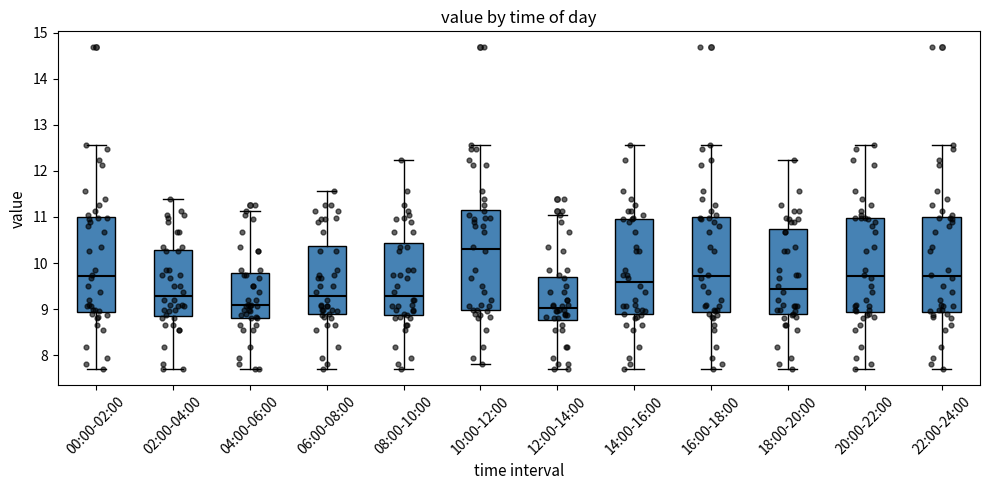

Reading left to right, transcribe this box plot: for each box, give where its median line is, the range the box spans, and where its two whiskers end, as read against the y-axis. The values are not printed on the chart, so give them approximately, as read against the axis.

00:00-02:00: median 9.7, box 8.9 to 11.0, whiskers 7.7 to 12.6
02:00-04:00: median 9.3, box 8.9 to 10.3, whiskers 7.7 to 11.4
04:00-06:00: median 9.1, box 8.8 to 9.8, whiskers 7.7 to 11.1
06:00-08:00: median 9.3, box 8.9 to 10.4, whiskers 7.7 to 11.6
08:00-10:00: median 9.3, box 8.9 to 10.4, whiskers 7.7 to 12.2
10:00-12:00: median 10.3, box 9.0 to 11.2, whiskers 7.8 to 12.6
12:00-14:00: median 9.0, box 8.8 to 9.7, whiskers 7.7 to 11.1
14:00-16:00: median 9.6, box 8.9 to 11.0, whiskers 7.7 to 12.6
16:00-18:00: median 9.7, box 8.9 to 11.0, whiskers 7.7 to 12.6
18:00-20:00: median 9.4, box 8.9 to 10.7, whiskers 7.7 to 12.2
20:00-22:00: median 9.7, box 8.9 to 11.0, whiskers 7.7 to 12.6
22:00-24:00: median 9.7, box 8.9 to 11.0, whiskers 7.7 to 12.6